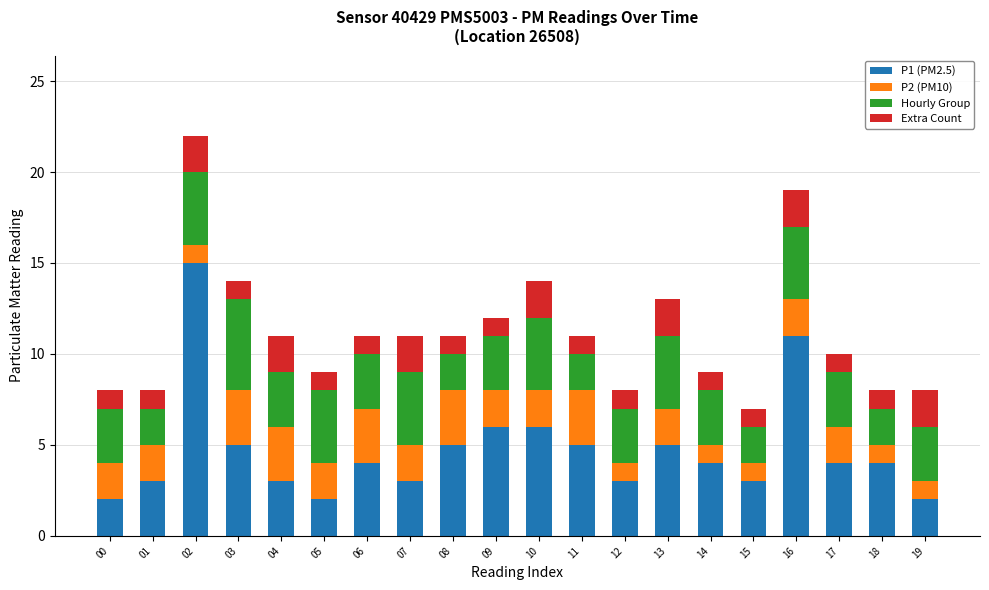

Is it true that P1 (PM2.5) equals 2 at 07?

False